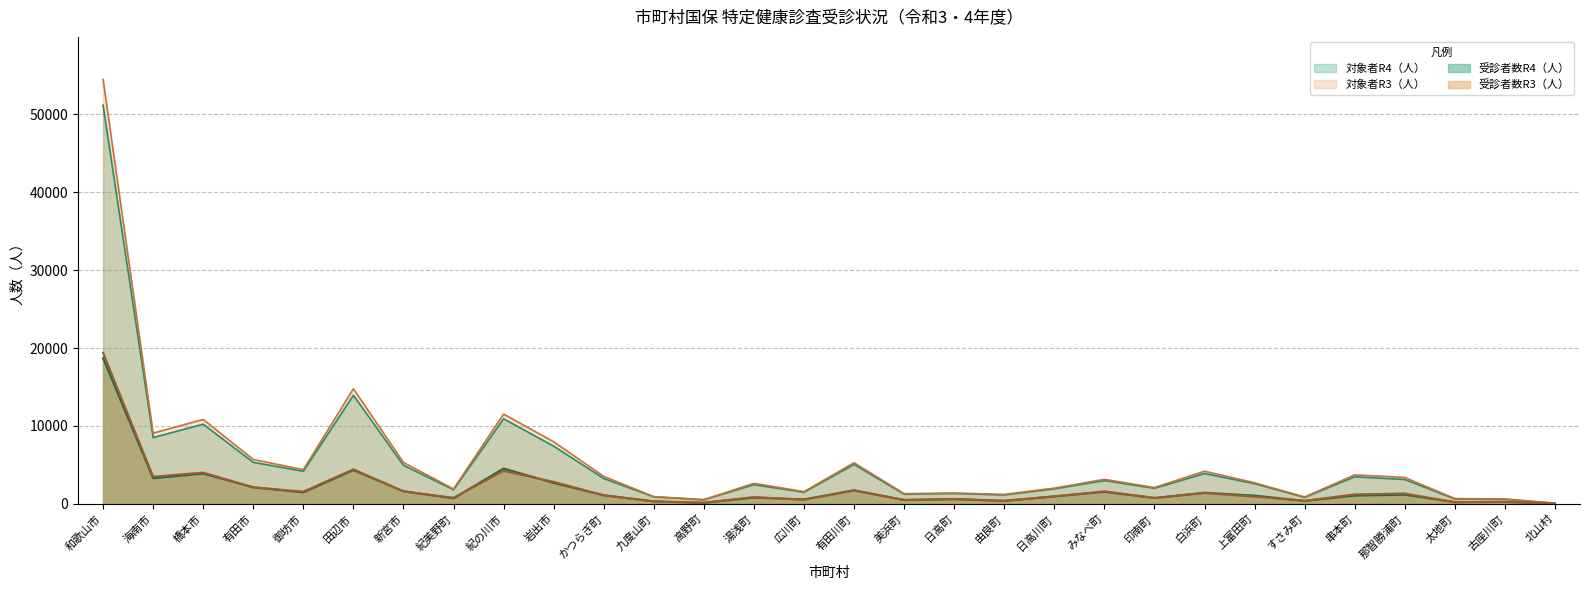

How many lines are shown in the chart?

4